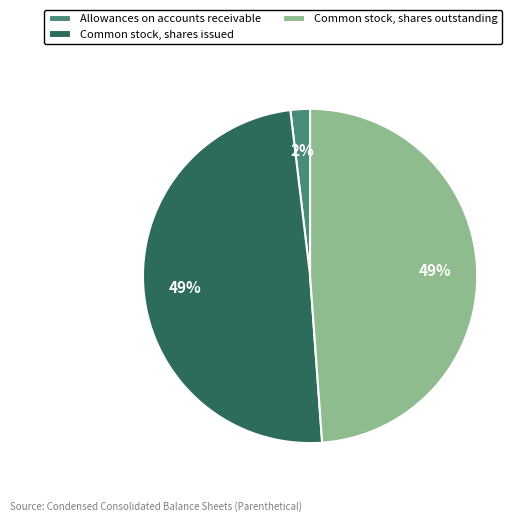

Which has a higher value, Allowances on accounts receivable or Common stock, shares outstanding?

Common stock, shares outstanding